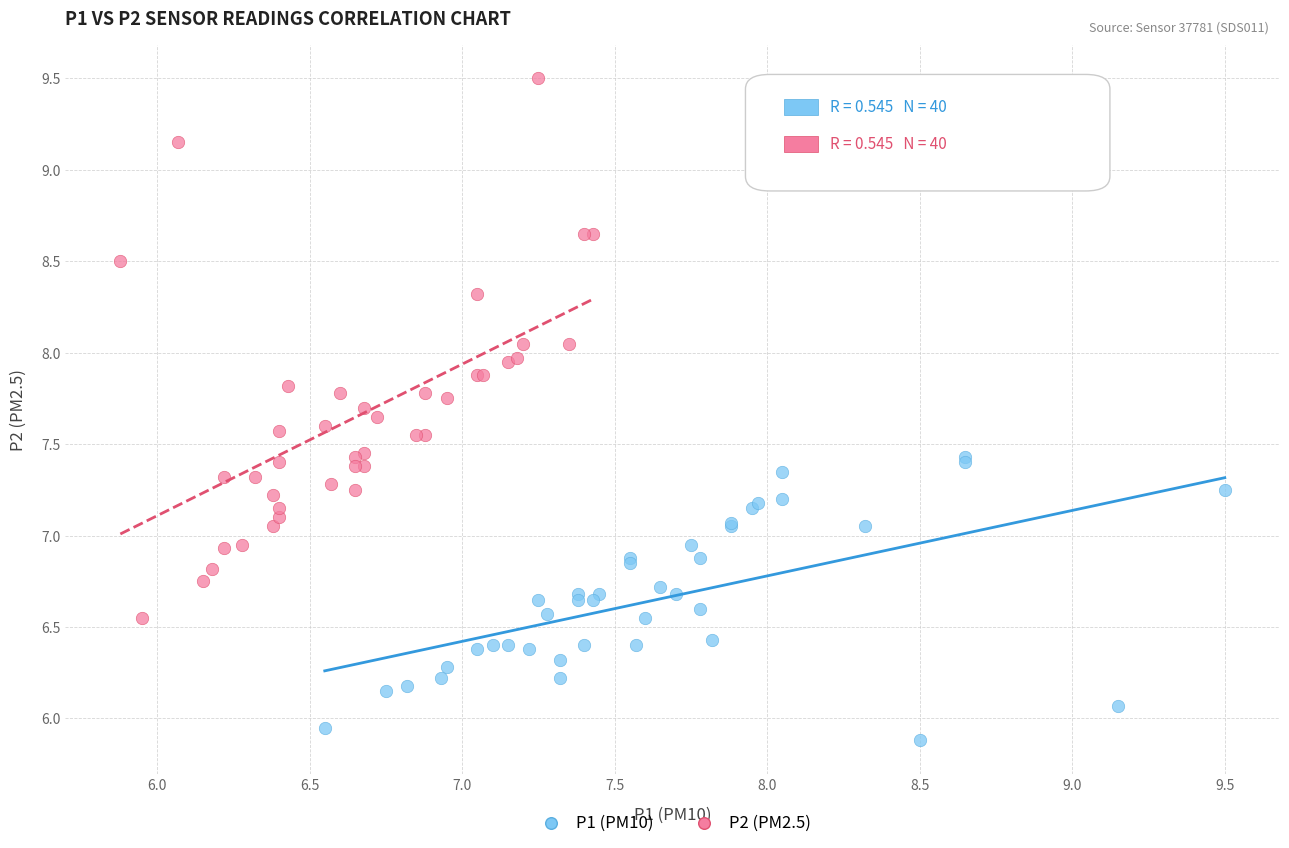

Which series has the largest Y range (max minus min)?

P2 (PM2.5)